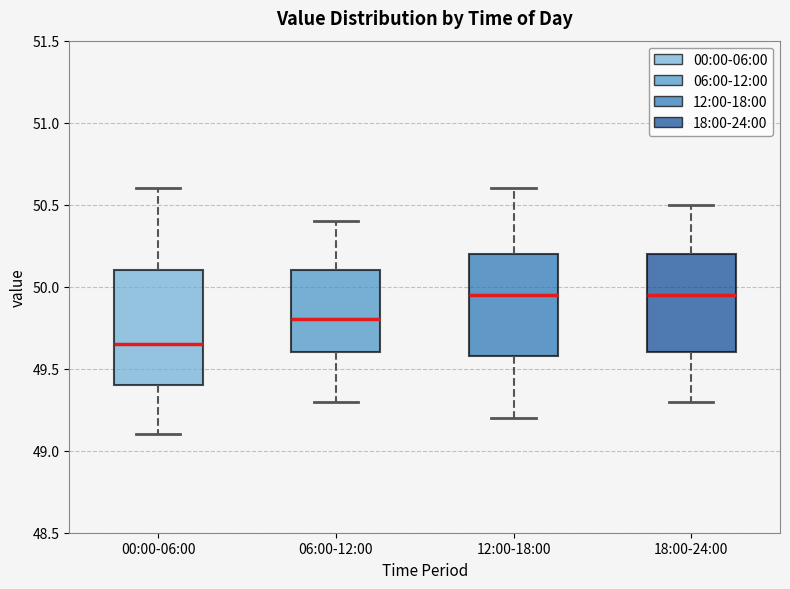

Reading left to right, transcribe this box plot: for each box, give where its median line is, the range the box spans, and where its two whiskers end, as read against the y-axis. The values are not printed on the chart, so give them approximately, as read against the axis.

00:00-06:00: median 49.65, box 49.40 to 50.10, whiskers 49.10 to 50.60
06:00-12:00: median 49.80, box 49.60 to 50.10, whiskers 49.30 to 50.40
12:00-18:00: median 49.95, box 49.60 to 50.20, whiskers 49.20 to 50.60
18:00-24:00: median 49.95, box 49.60 to 50.20, whiskers 49.30 to 50.50